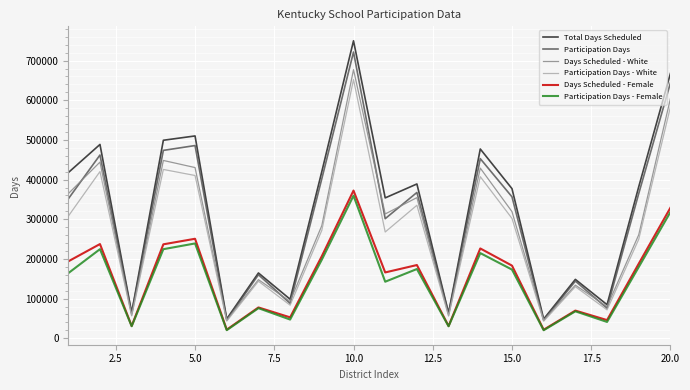

True or false: Total Days Scheduled and Days Scheduled - Female intersect in this chart.

False